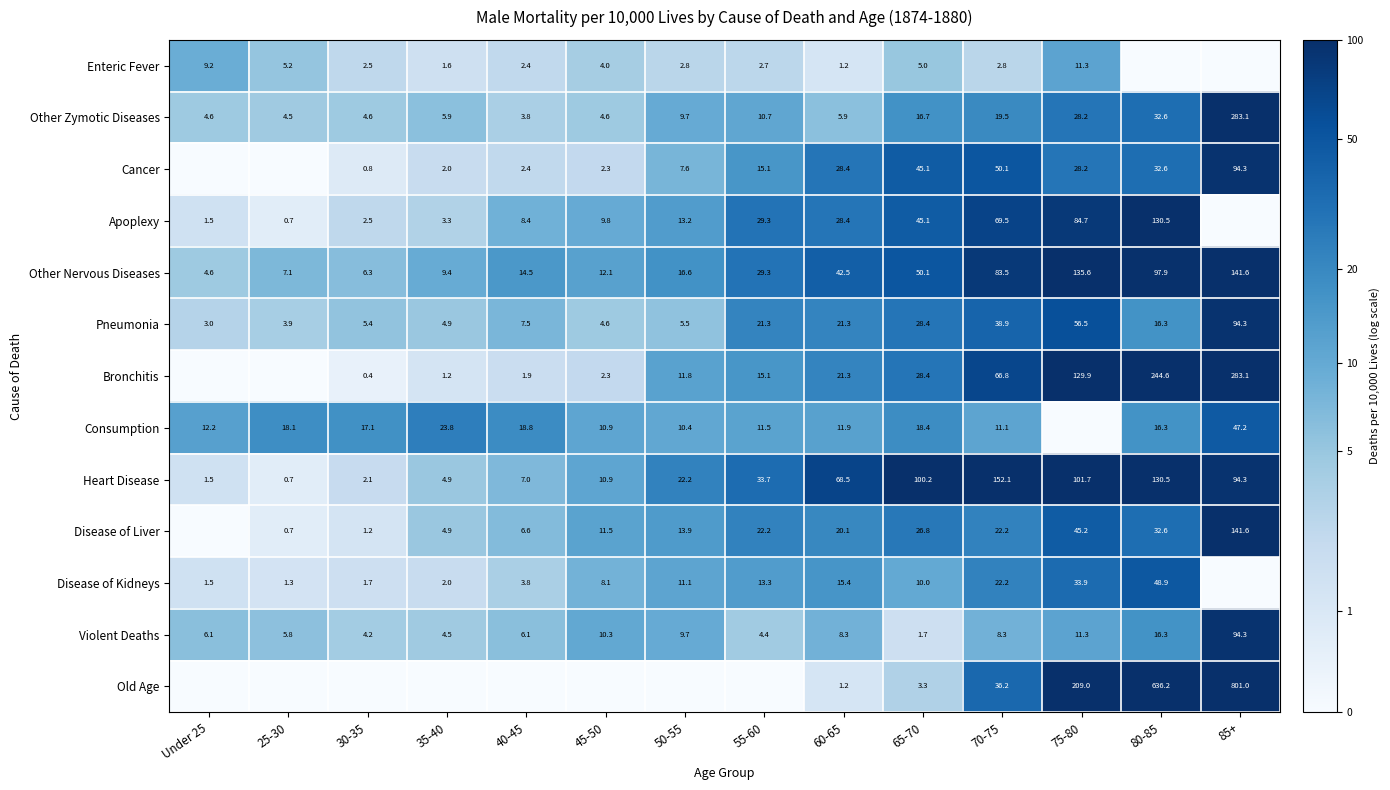

At which label does Violent Deaths reach its peak?

85+